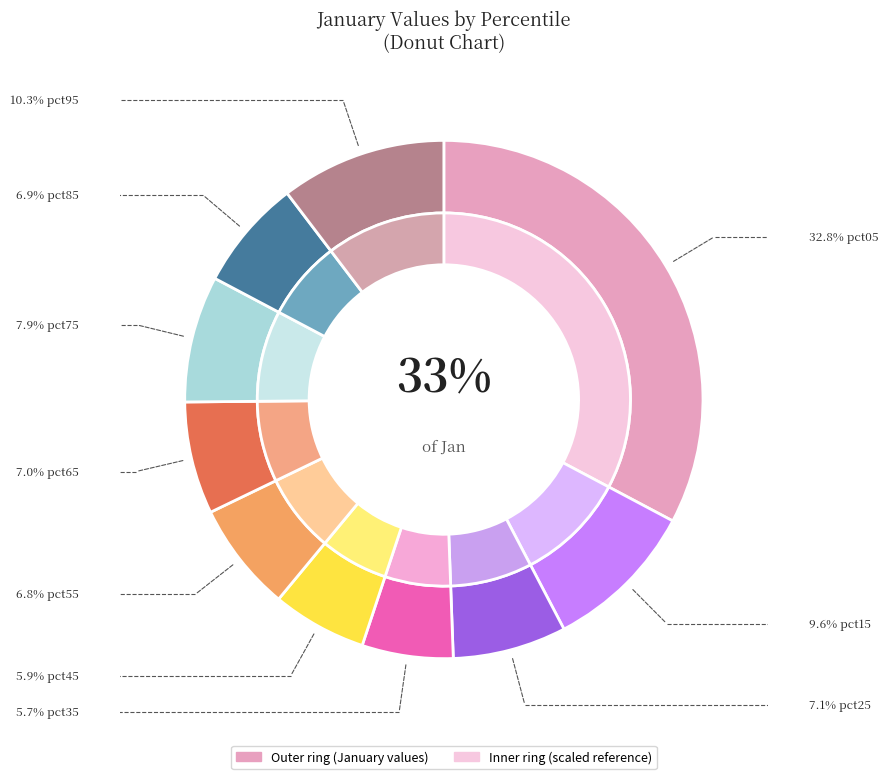

To the nearest percent, what is the difference between the pct95 and pct05 slice percentages?

22%